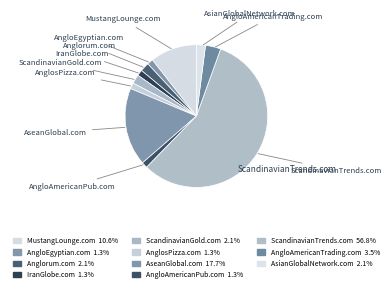

True or false: ScandinavianTrends.com accounts for 62% of the total.

False